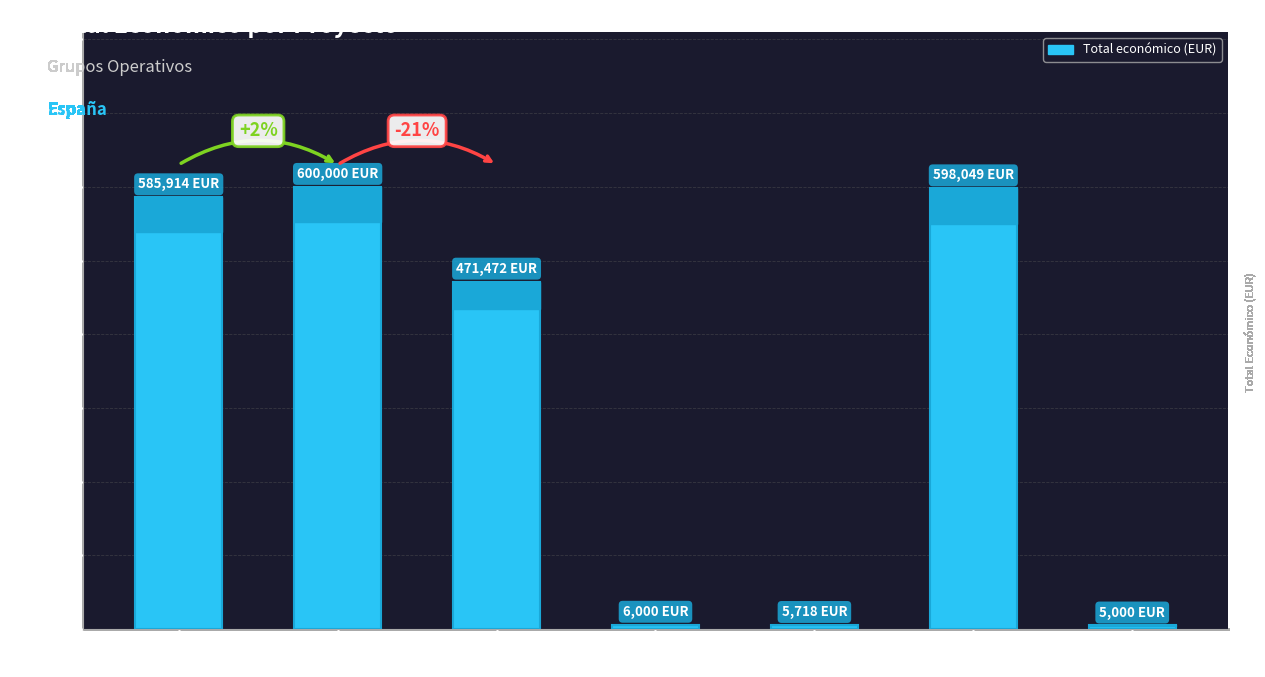

What is the difference between the values at CARBOGAN
(Supraaut.) and Galicia
Pastos?

579914